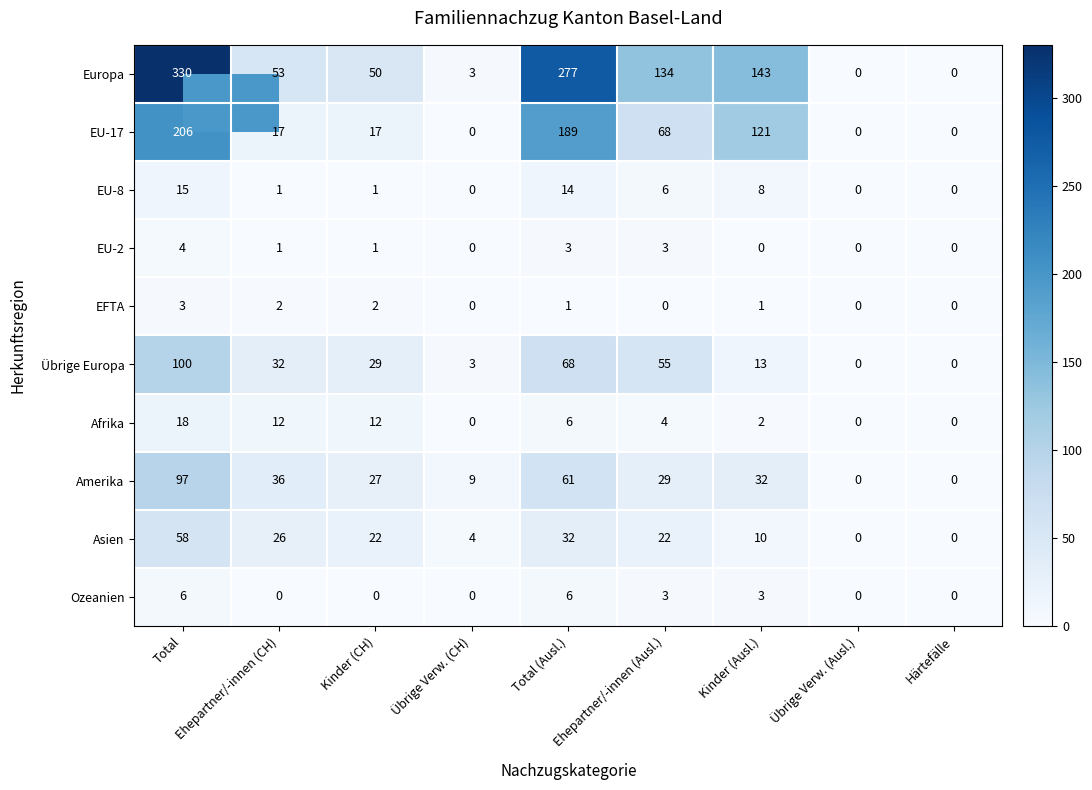

The value of Übrige Europa at Total is 100. True or false?

True